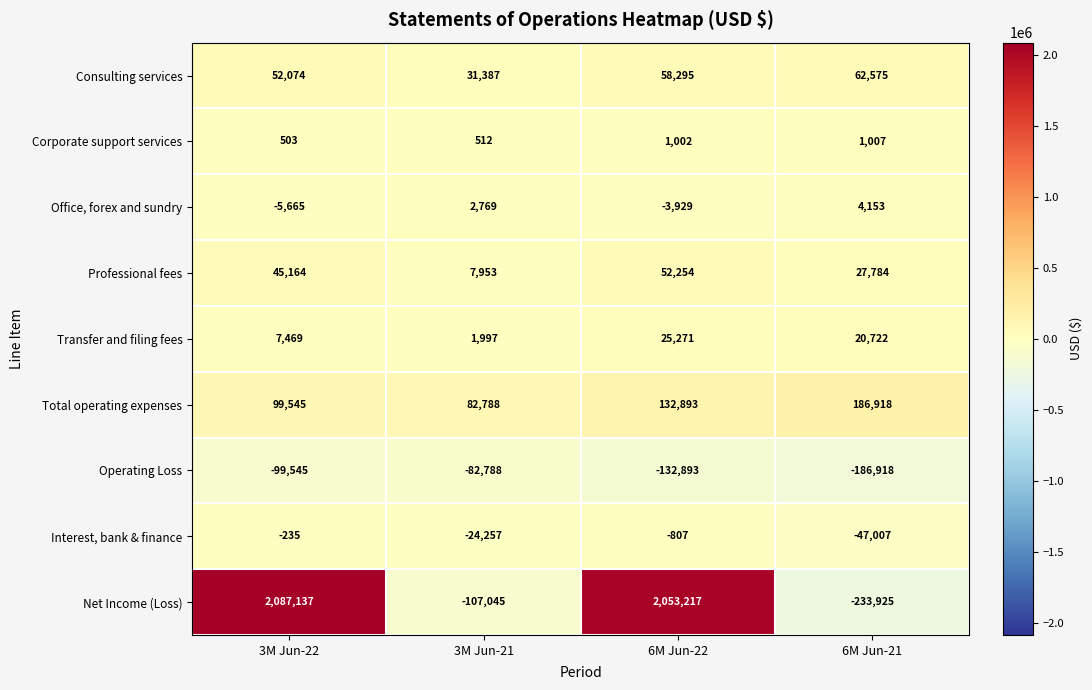

Count the Office, forex and sundry values in the range -3929 to 4153.

3